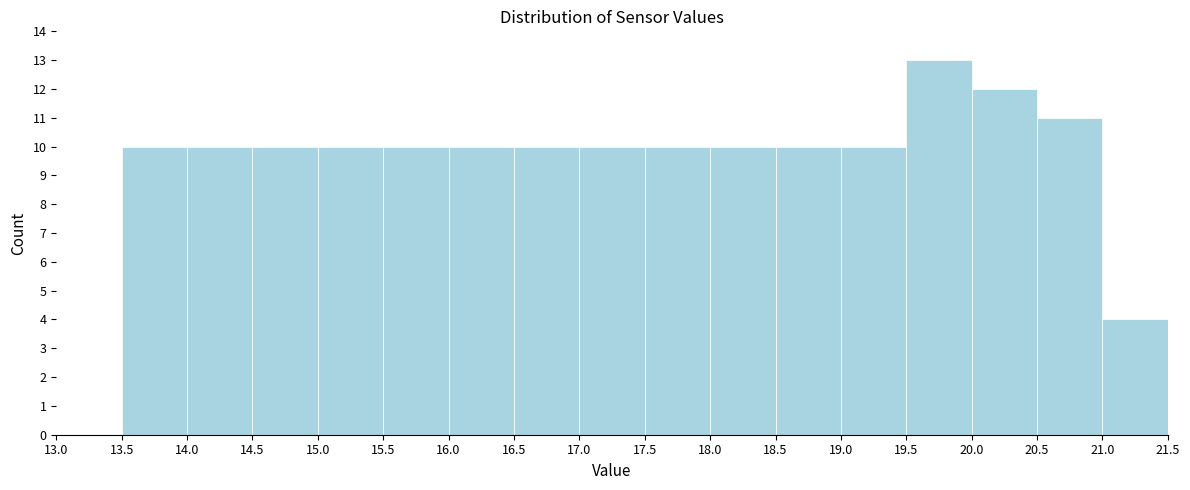

How tall is the bar that spans 20.0 to 20.5 on the x-axis? The values are not printed on the chart, so give them approximately, as read against the axis.

12